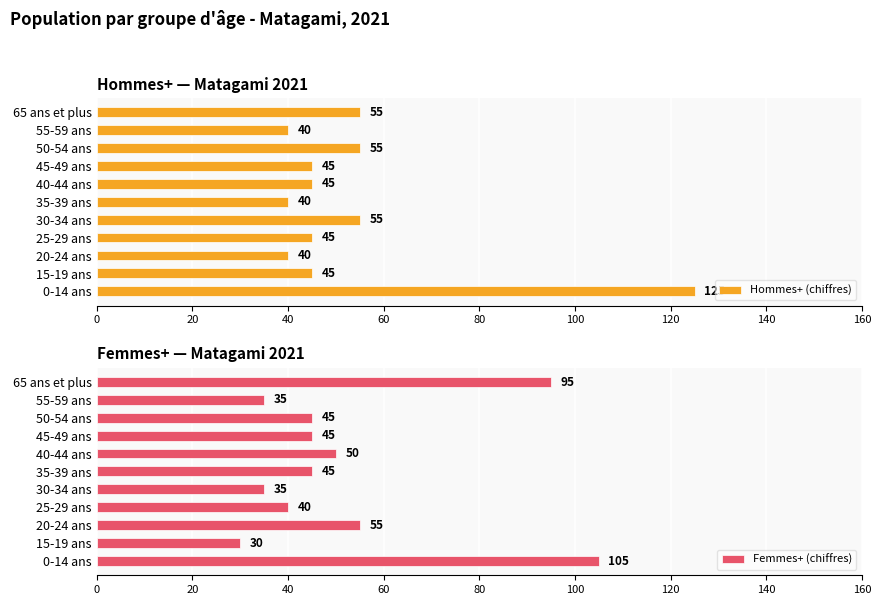

Reading right to left, what are all the values shown in this chart?

Hommes+ (chiffres): 55	40	55	45	45	40	55	45	40	45	125
Femmes+ (chiffres): 95	35	45	45	50	45	35	40	55	30	105